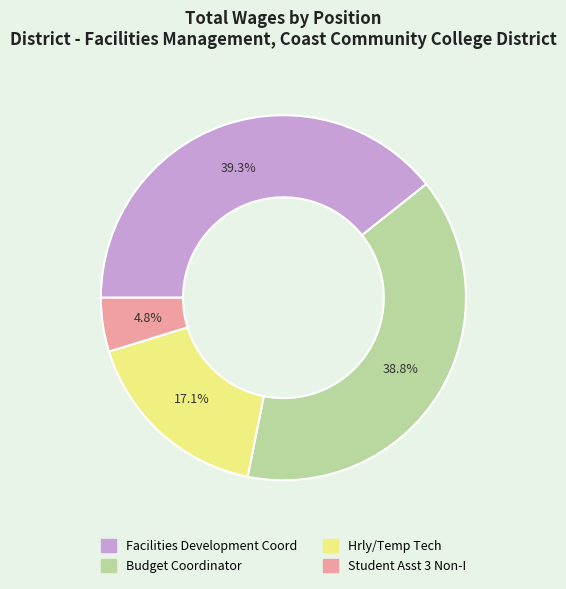

To the nearest percent, what is the combined percentage of Student Asst 3 Non-I and Budget Coordinator?

44%